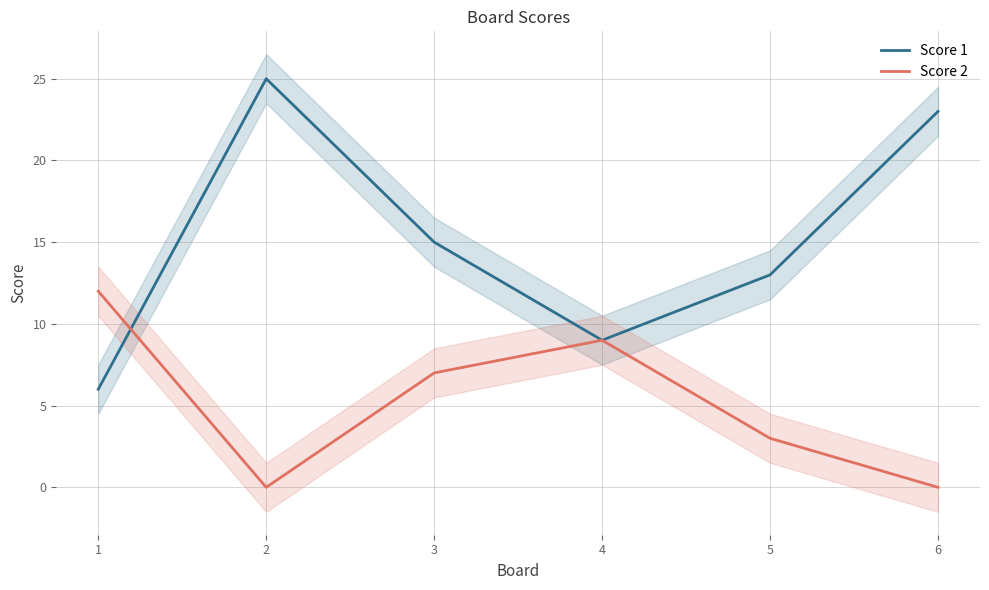

Count the Score 1 values in the range 9 to 23.

4